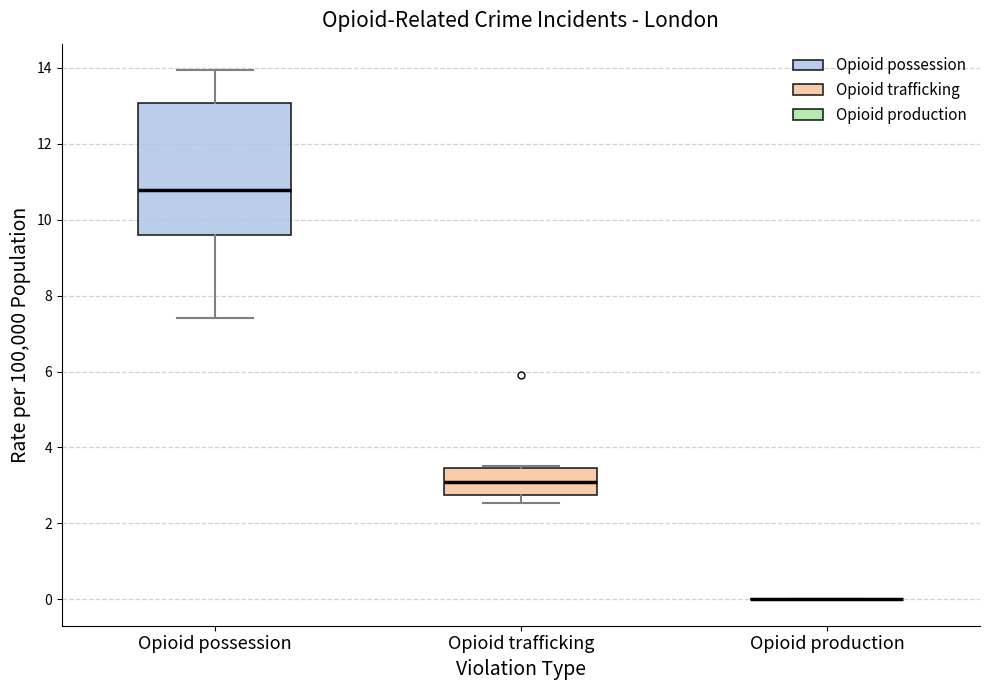

Which box is the tallest, from its lower edge to its upper edge?

Opioid possession